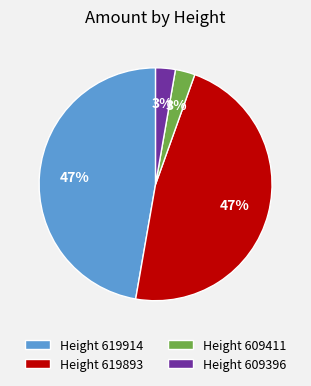

Does Height 609396 account for over 50% of the chart?

No